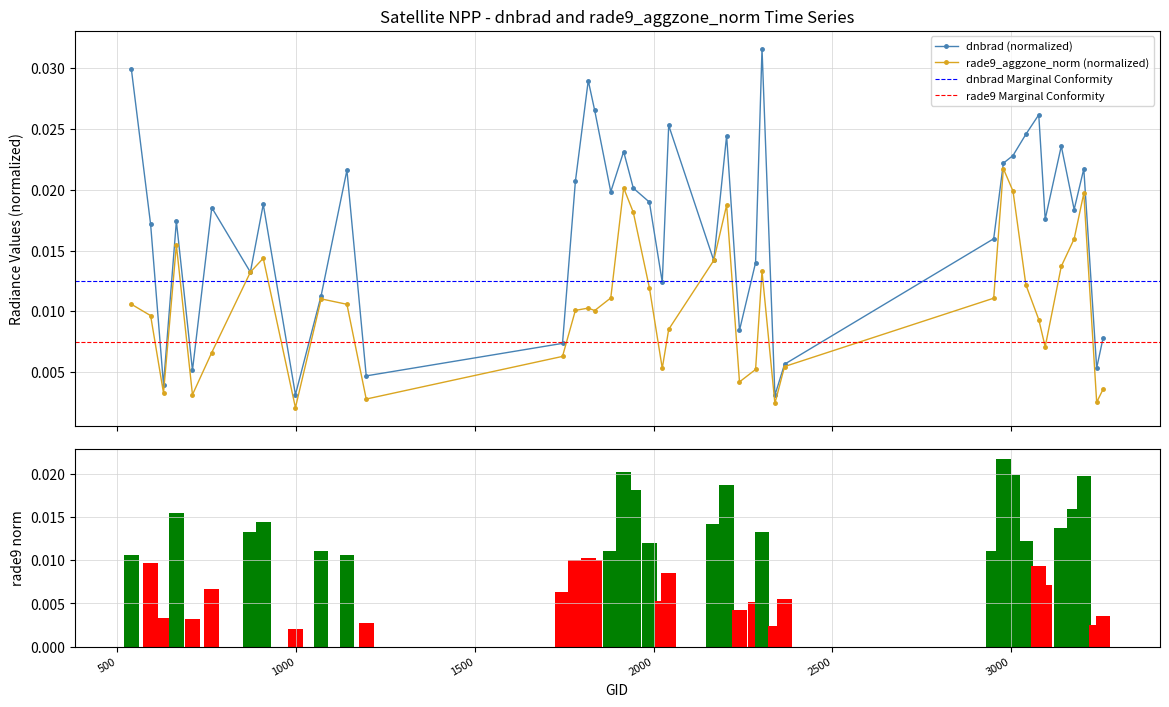

Which label corresponds to the largest value in the chart?

2303